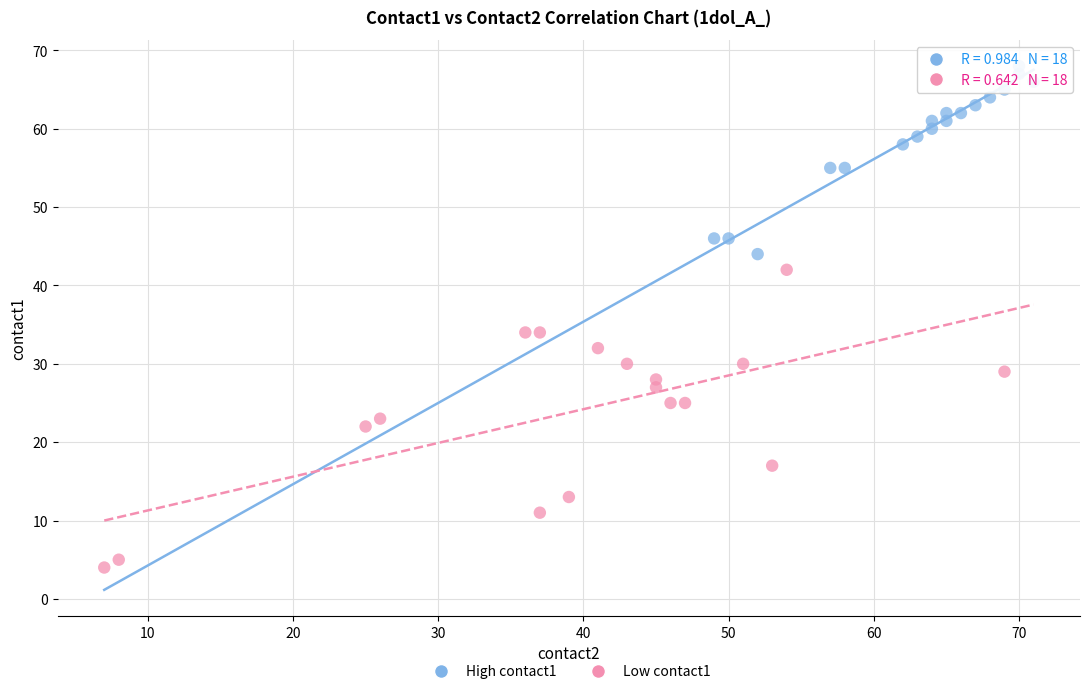

Which series reaches the minimum Y coordinate?

Low contact1